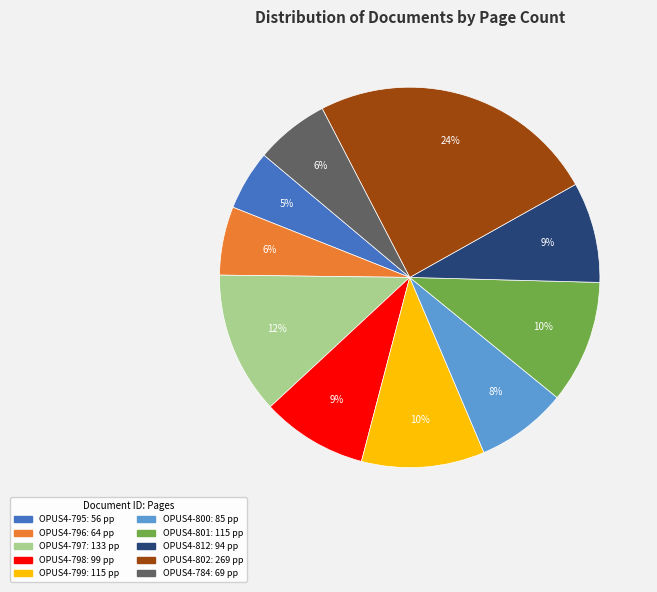

Is the sum of OPUS4-799 and OPUS4-797 greater than half?

No